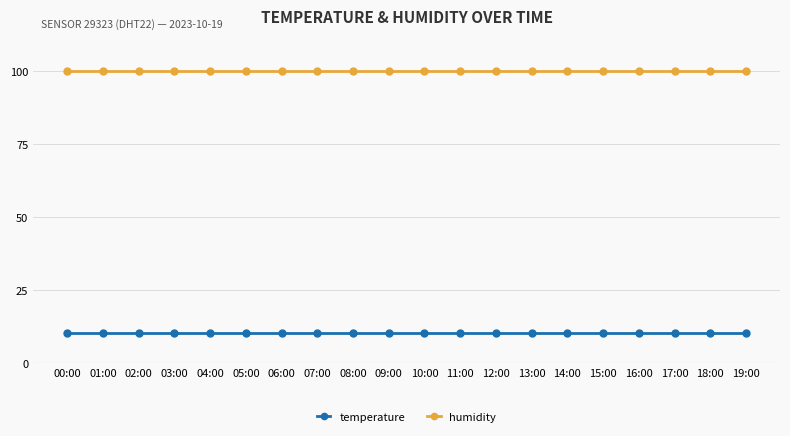

How many lines are shown in the chart?

2